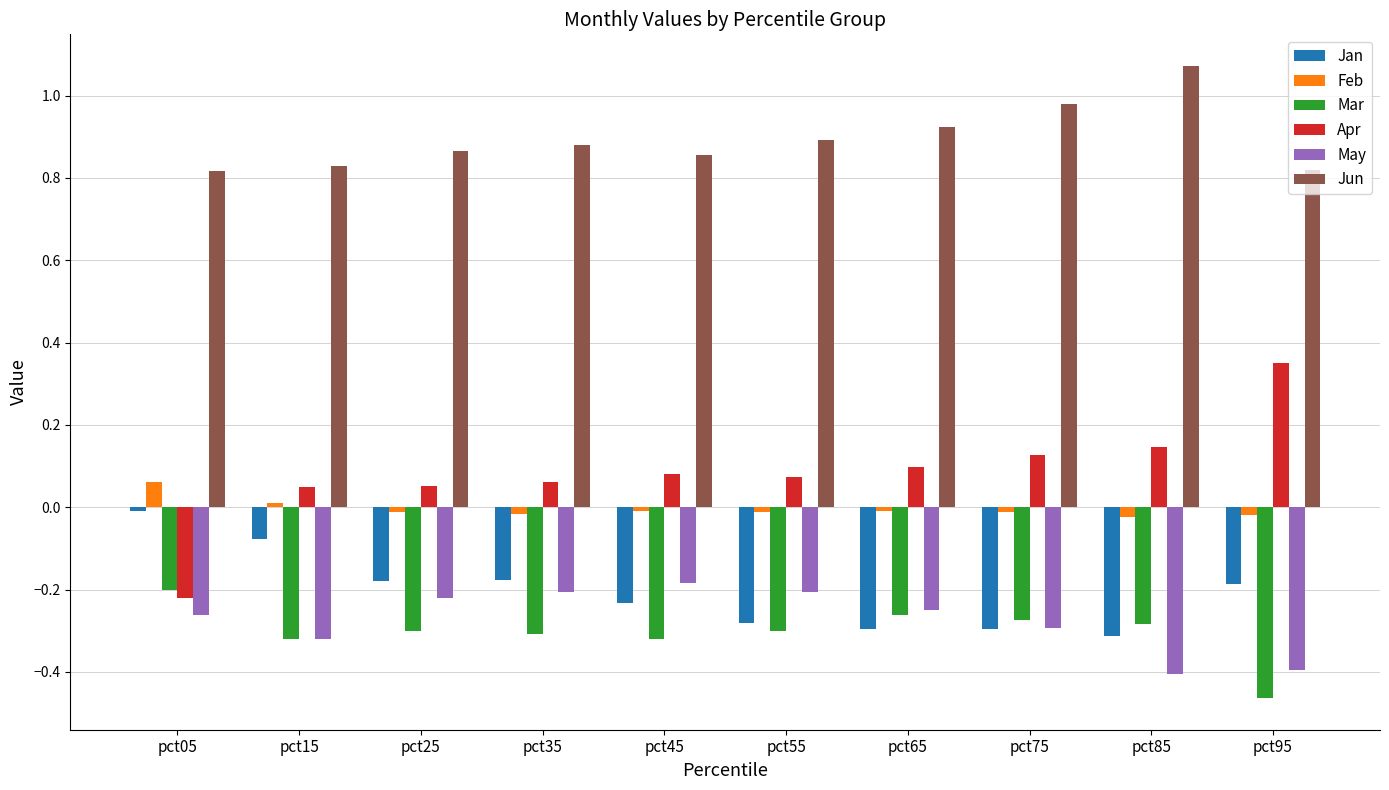

What is the sum of all Jun values?

8.9